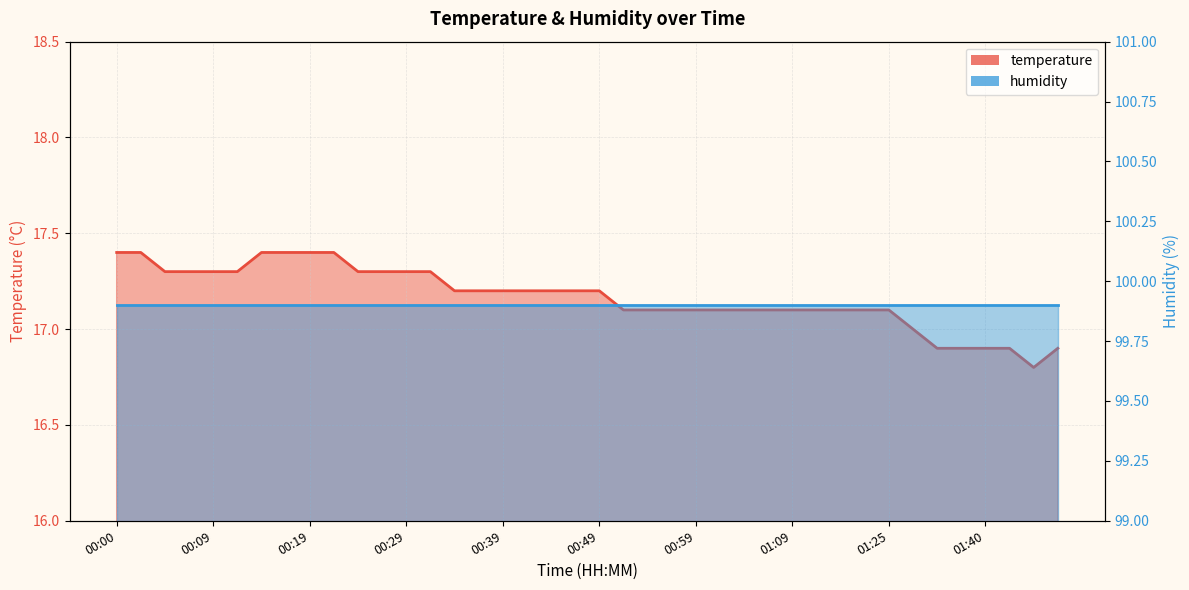

What is the sum of all values?

686.7